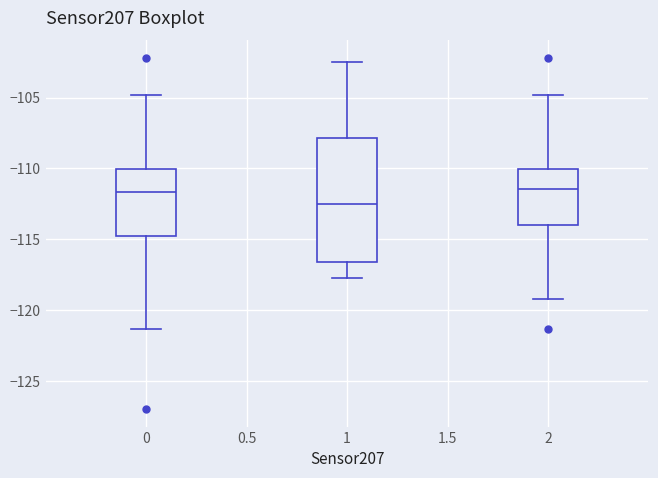

Reading left to right, transcribe this box plot: for each box, give where its median line is, the range the box spans, and where its two whiskers end, as read against the y-axis. The values are not printed on the chart, so give them approximately, as read against the axis.

0: median -111.5, box -115.0 to -110.0, whiskers -121.5 to -105.0
1: median -112.5, box -116.5 to -108.0, whiskers -117.5 to -102.5
2: median -111.5, box -114.0 to -110.0, whiskers -119.0 to -105.0